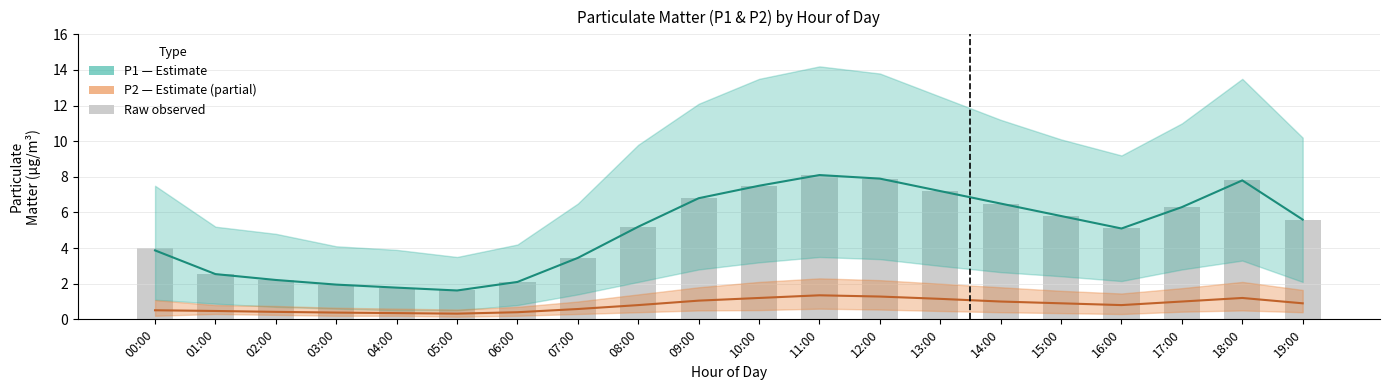

What is the label of the 14th bar from the right?

06:00